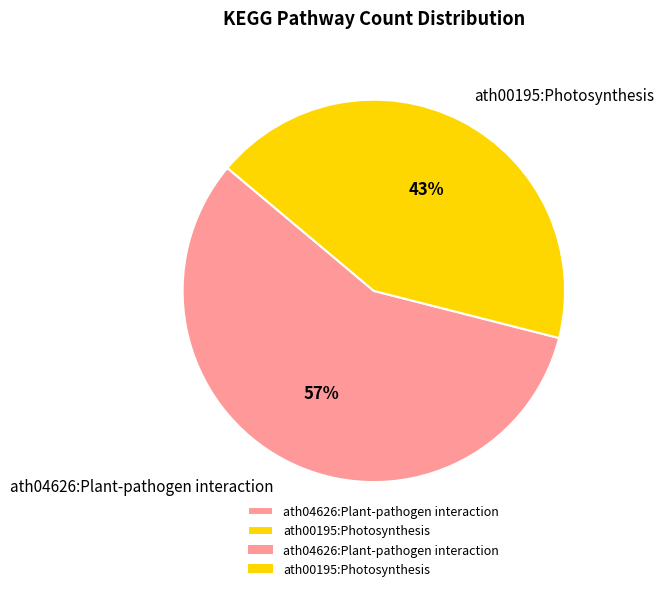

Which category has the smallest portion of the pie?

ath00195:Photosynthesis